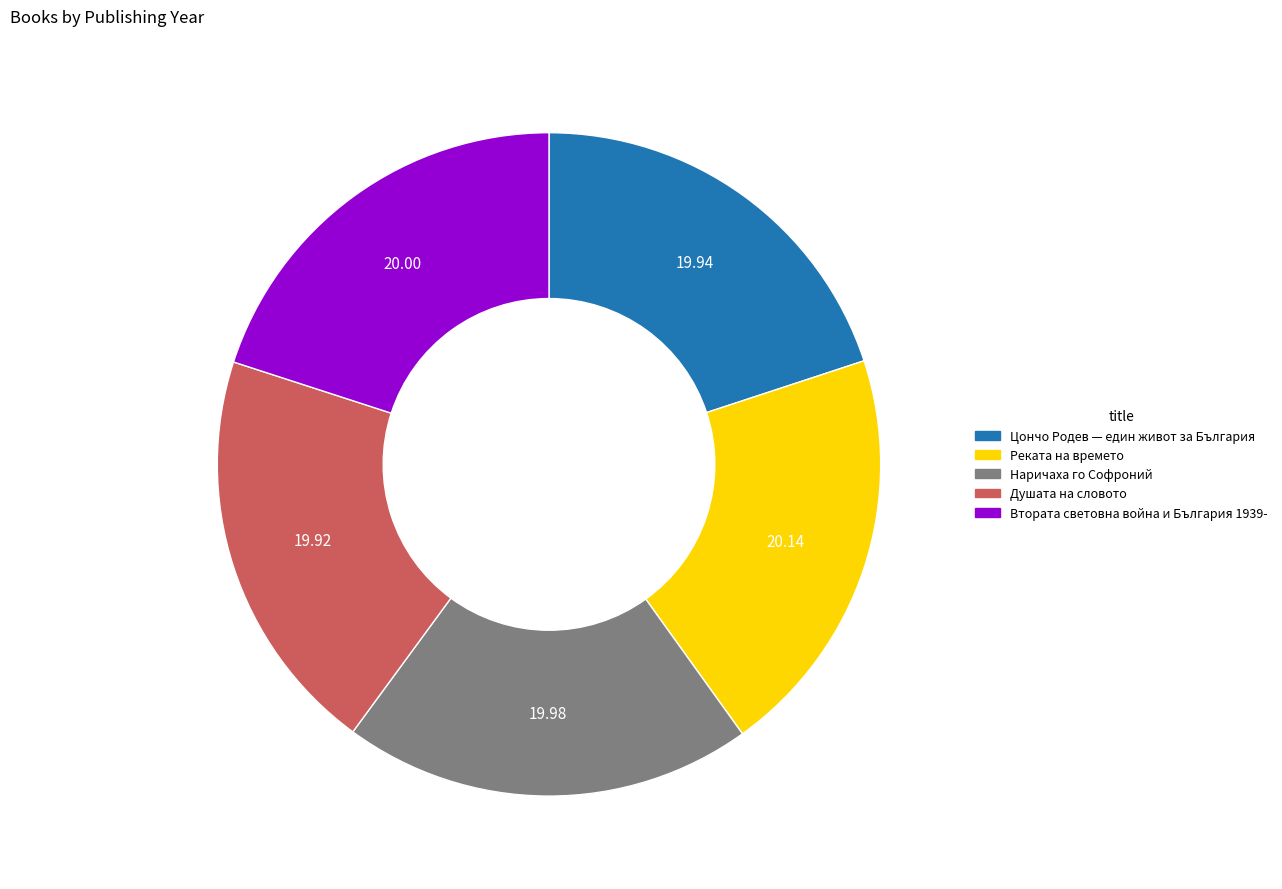

Does any single category account for the majority?

No